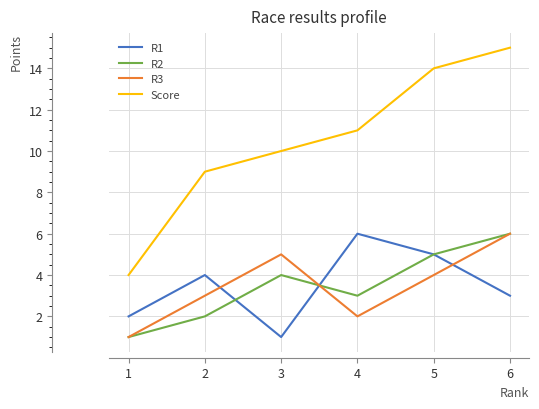

Reading left to right, what are all the values shown in this chart?

R1: 2	4	1	6	5	3
R2: 1	2	4	3	5	6
R3: 1	3	5	2	4	6
Score: 4	9	10	11	14	15